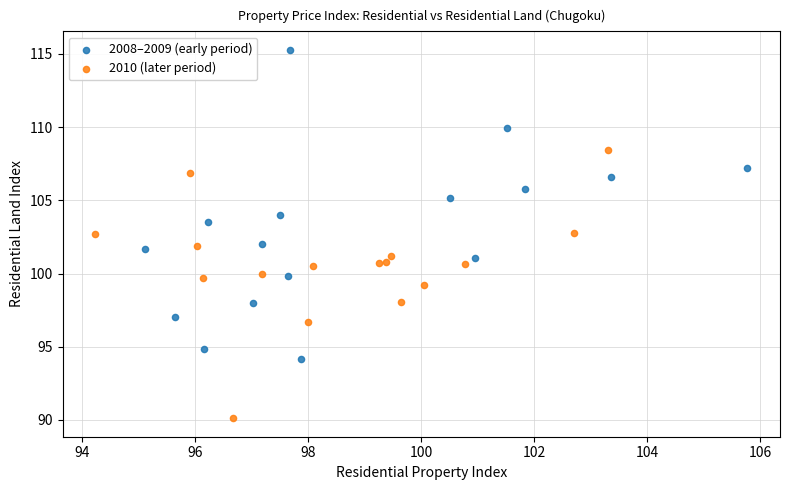

Which series reaches the minimum Y coordinate?

2010 (later period)